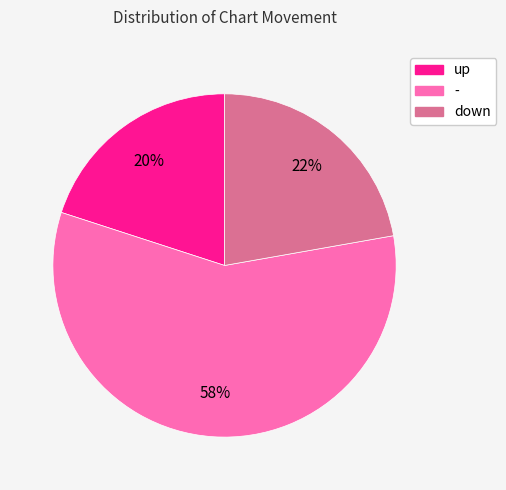

What is the largest slice in the pie chart?

-